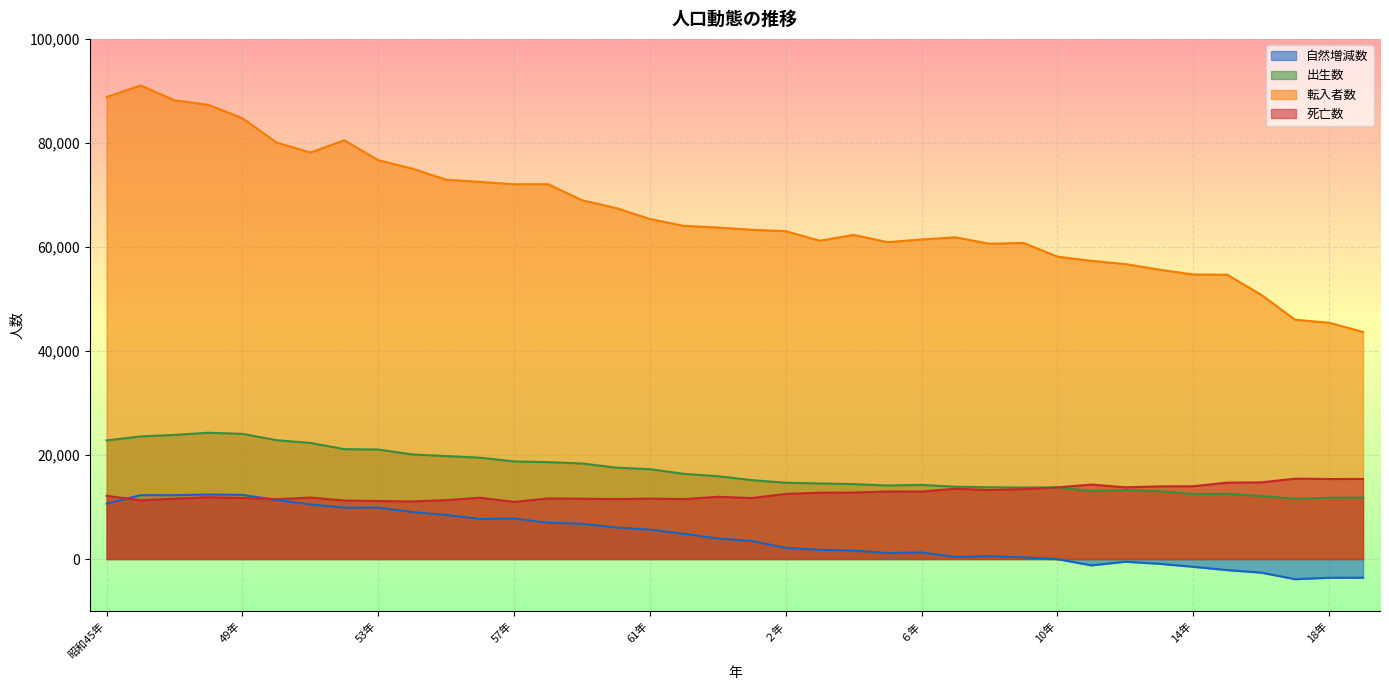

Reading left to right, extract all data points from this chart.

自然増減数: 10650	12278	12273	12398	12327	11348	10498	9877	9893	9031	8473	7703	7781	6984	6774	6052	5652	4857	3954	3447	2151	1773	1626	1142	1276	395	532	318	-20	-1219	-518	-913	-1494	-2130	-2615	-3873	-3605	-3594
出生数: 22801	23569	23865	24281	24066	22847	22318	21124	21049	20105	19790	19482	18762	18629	18370	17574	17268	16374	15919	15170	14669	14522	14406	14132	14248	13906	13793	13754	13752	13098	13267	13054	12503	12560	12119	11577	11780	11800
転入者数: 88809	91047	88188	87317	84749	80085	78147	80496	76692	75046	72939	72507	72052	72056	68976	67484	65370	64053	63735	63306	63034	61197	62312	60923	61433	61849	60603	60775	58133	57326	56700	55643	54700	54659	50802	46003	45433	43648
死亡数: 12151	11291	11592	11883	11739	11499	11820	11247	11156	11074	11317	11779	10981	11645	11596	11522	11616	11517	11965	11723	12518	12749	12780	12990	12972	13511	13261	13436	13772	14317	13785	13967	13997	14690	14734	15450	15385	15394